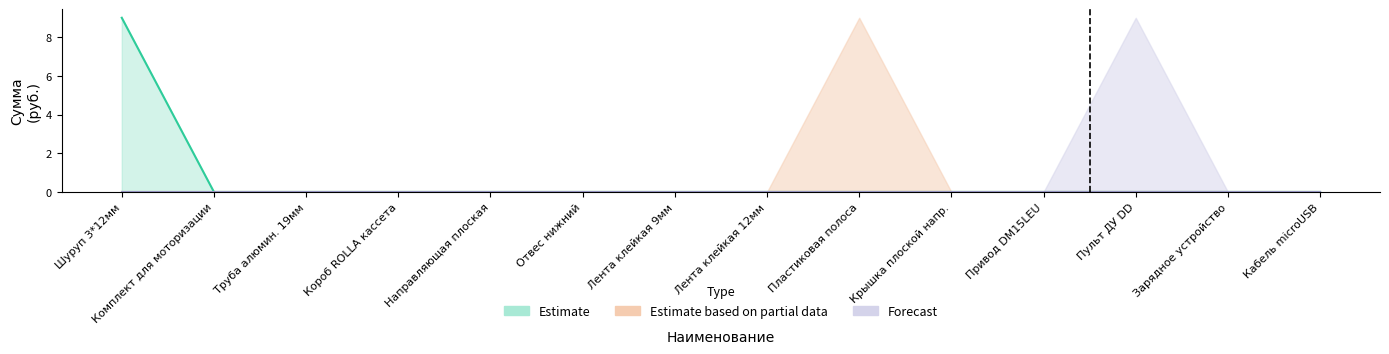

Which category has the lowest value across all series?

Комплект для моторизации